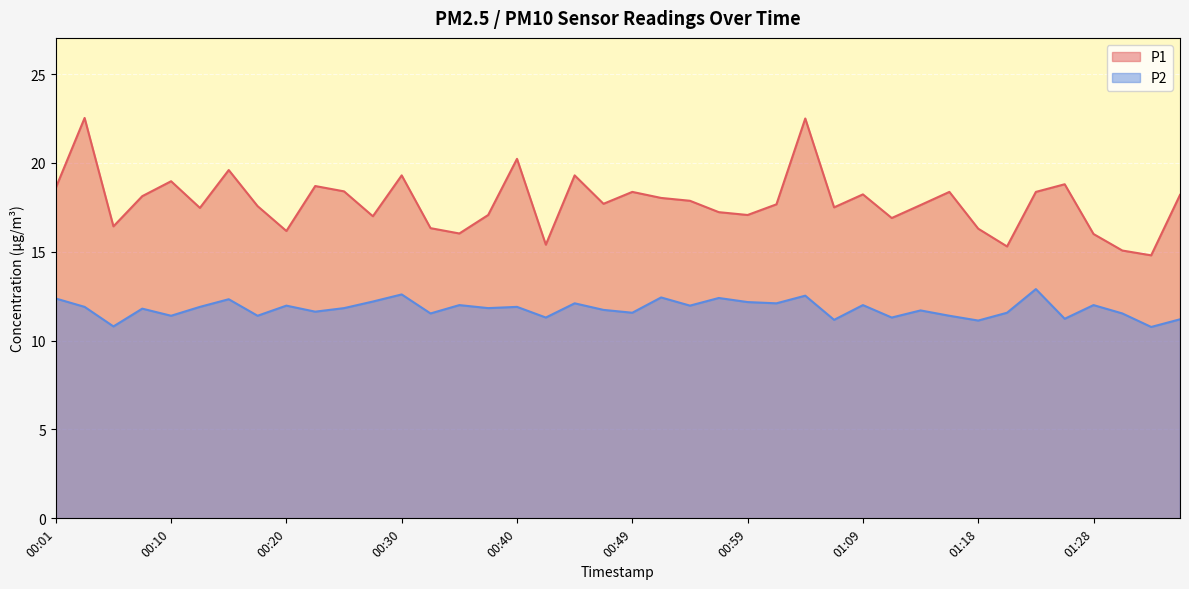

How many lines are shown in the chart?

2